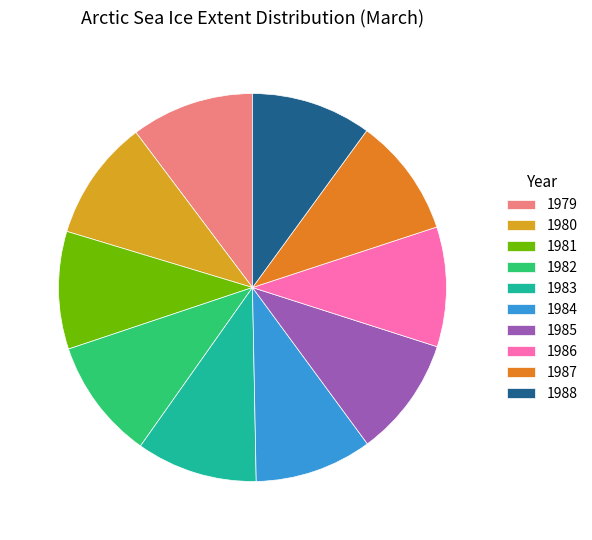

True or false: 1985 accounts for 10% of the total.

True